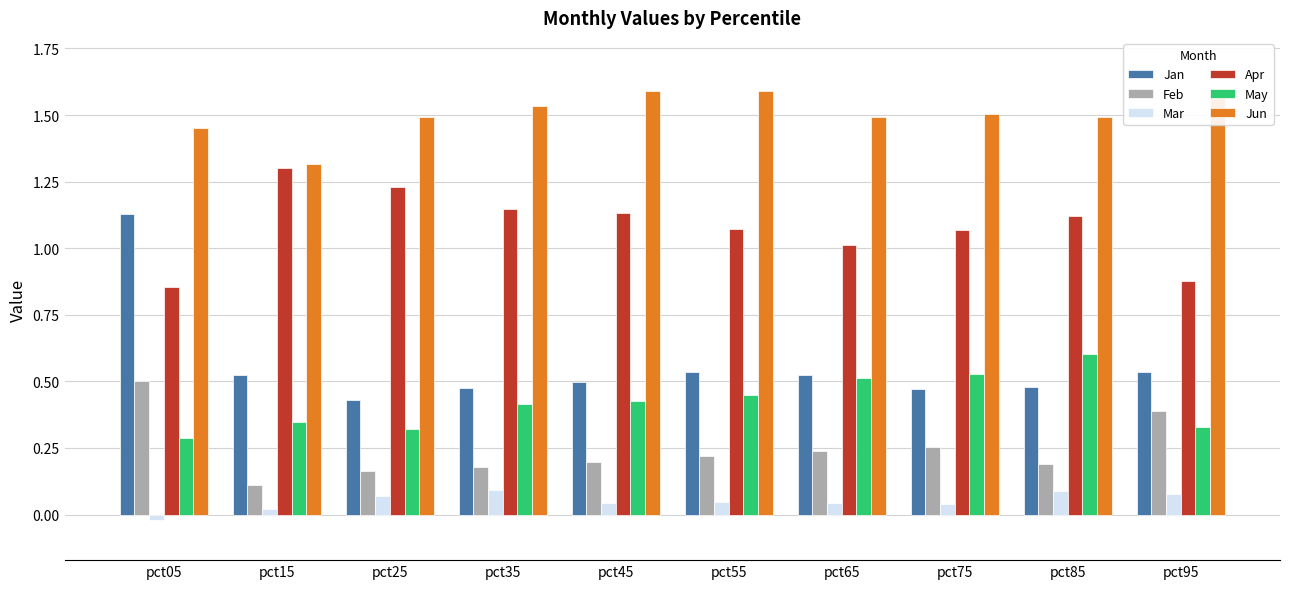

Which series has the largest total across all categories?

Jun